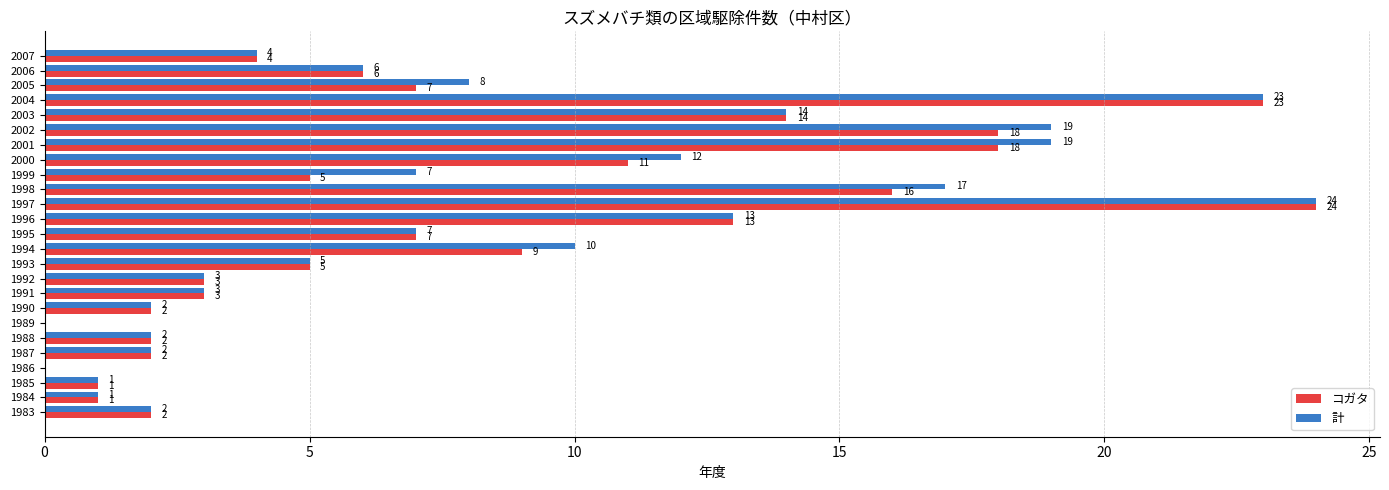

At which label is 計 closest to 12?

2000